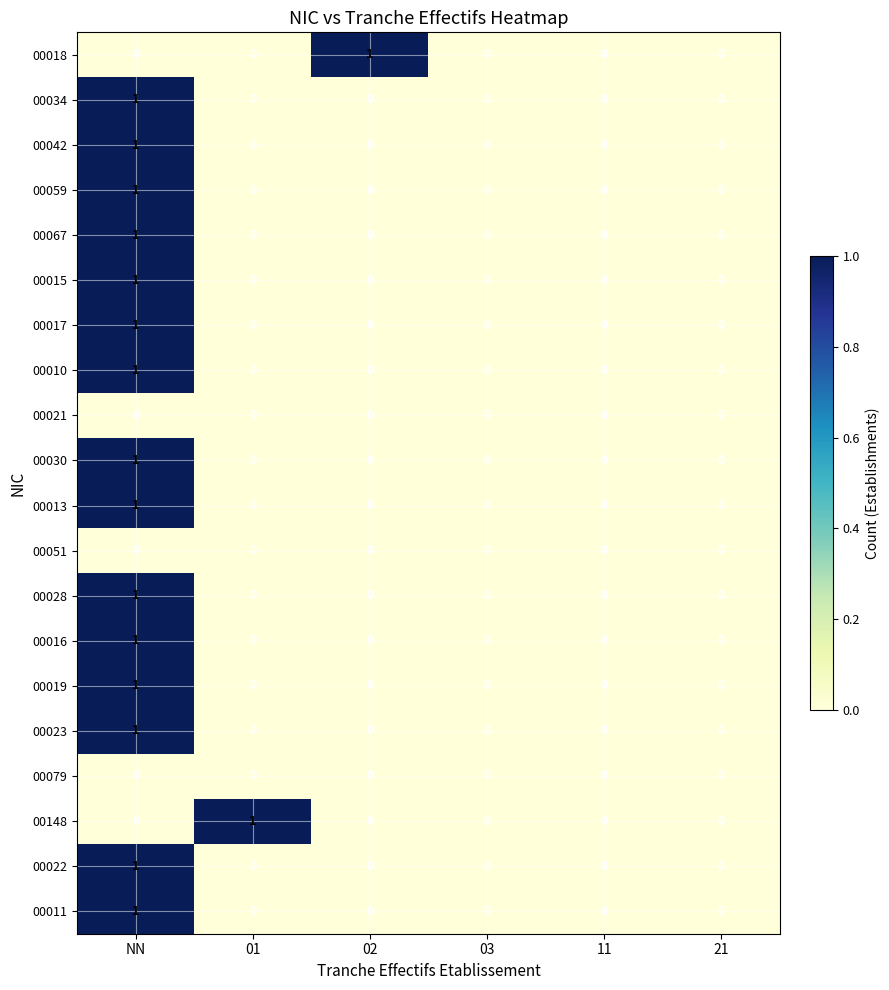

Which category has the highest value in the 00011 series?

NN